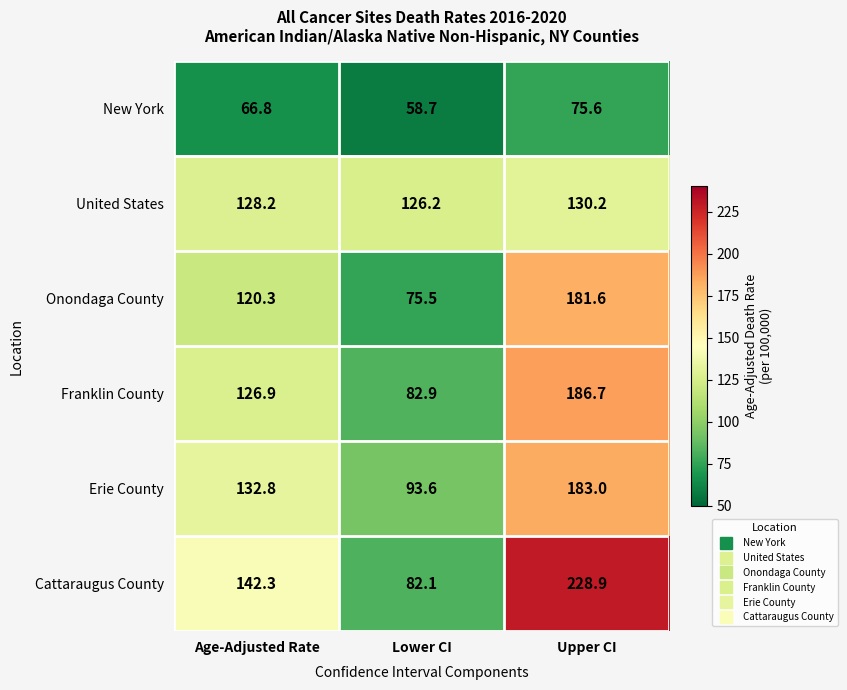

Reading right to left, transcribe all the data shown in this chart.

New York: Upper CI=75.6	Lower CI=58.7	Age-Adjusted Rate=66.8
United States: Upper CI=130.2	Lower CI=126.2	Age-Adjusted Rate=128.2
Onondaga County: Upper CI=181.6	Lower CI=75.5	Age-Adjusted Rate=120.3
Franklin County: Upper CI=186.7	Lower CI=82.9	Age-Adjusted Rate=126.9
Erie County: Upper CI=183.0	Lower CI=93.6	Age-Adjusted Rate=132.8
Cattaraugus County: Upper CI=228.9	Lower CI=82.1	Age-Adjusted Rate=142.3